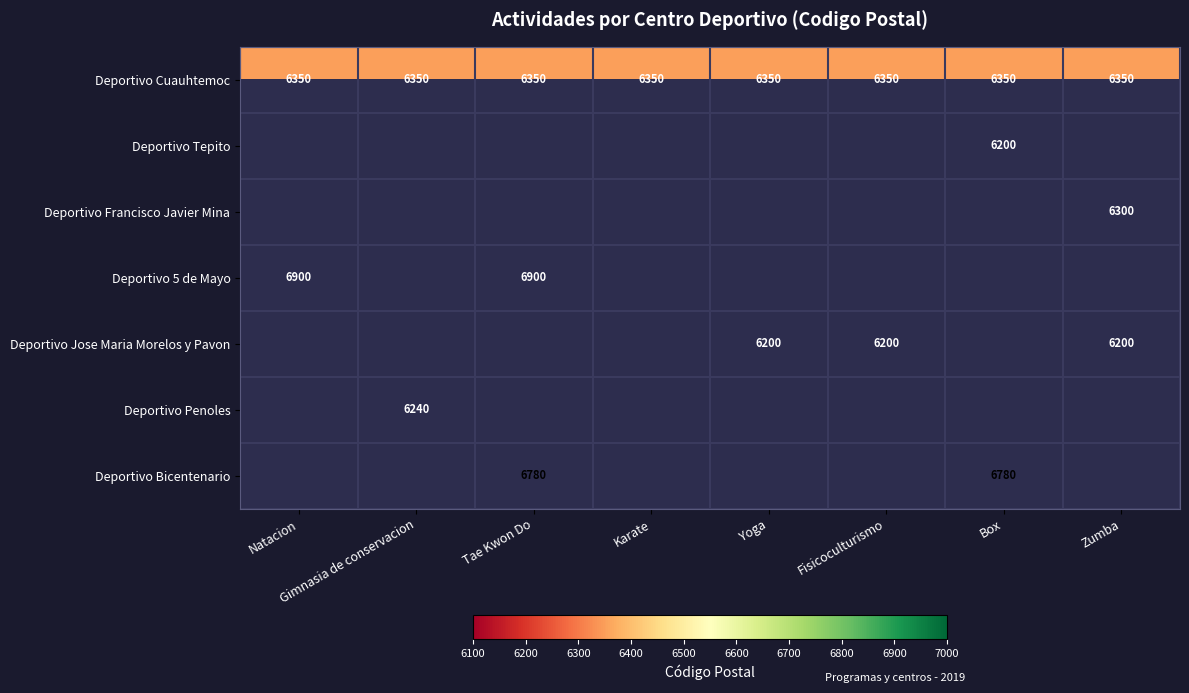

At which category does the chart reach its minimum across all series?

Box